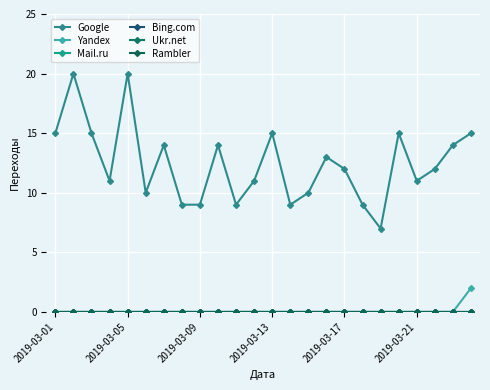

Does the chart have visible grid lines?

Yes